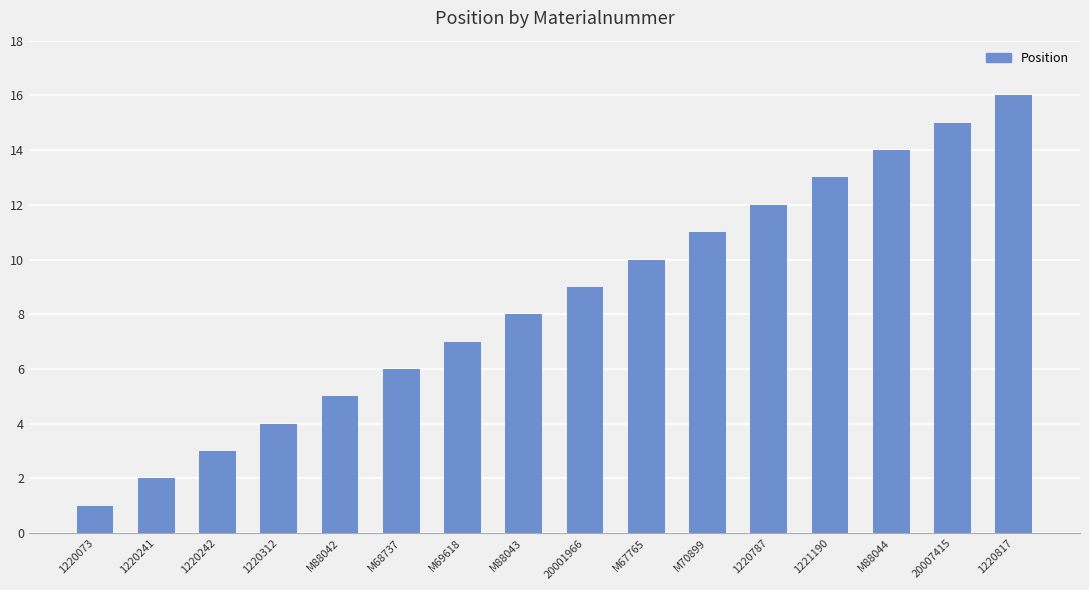

Reading left to right, transcribe all the data shown in this chart.

1220073=1	1220241=2	1220242=3	1220312=4	M88042=5	M68737=6	M69618=7	M88043=8	20001966=9	M67765=10	M70899=11	1220787=12	1221190=13	M88044=14	20007415=15	1220817=16